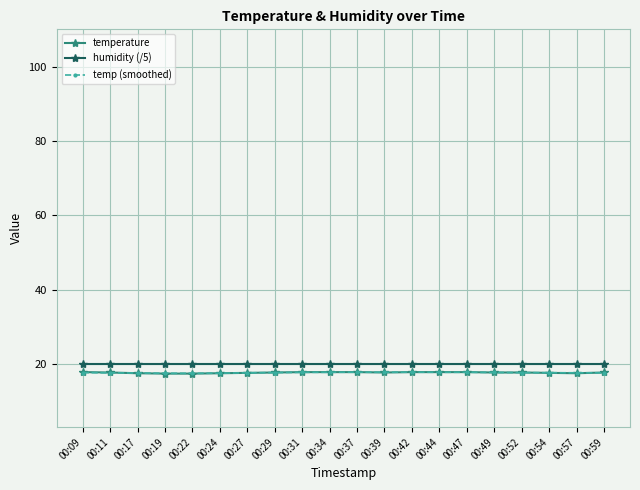

Does the chart have visible grid lines?

Yes